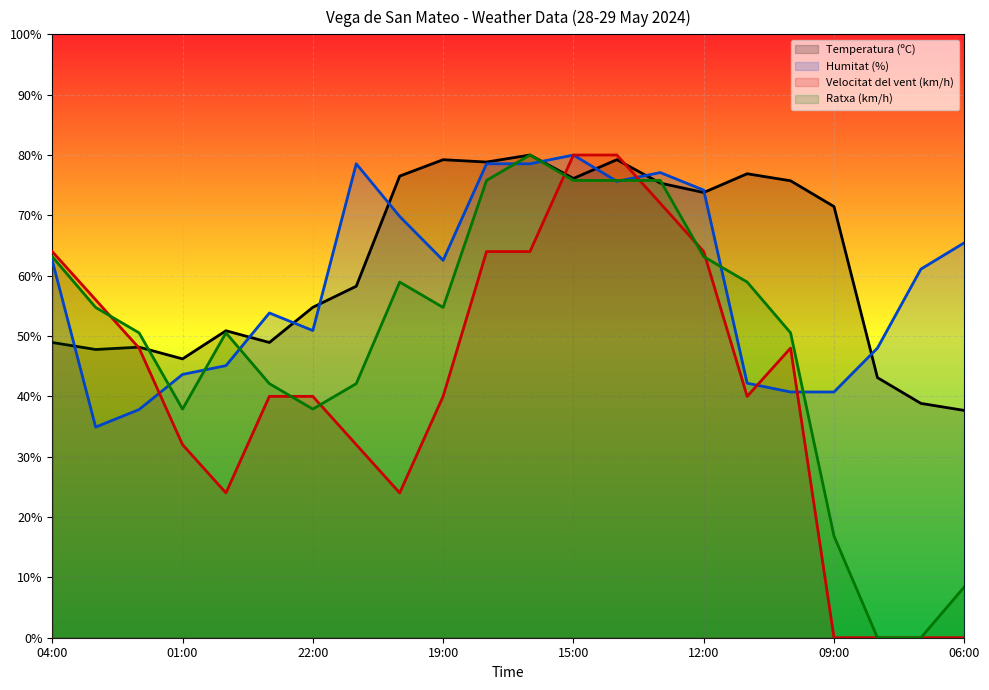

How many lines are shown in the chart?

4